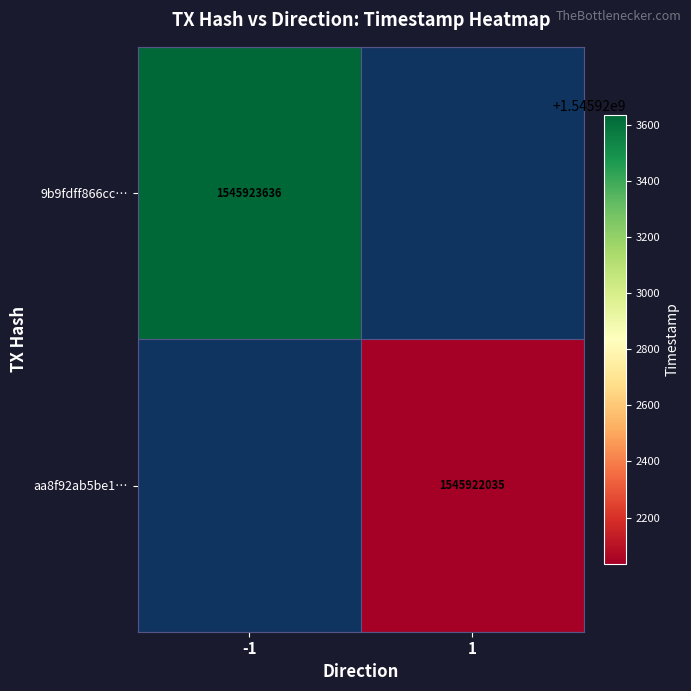

The 9b9fdff866cc… series shows 325570370.1 at -1. True or false?

False